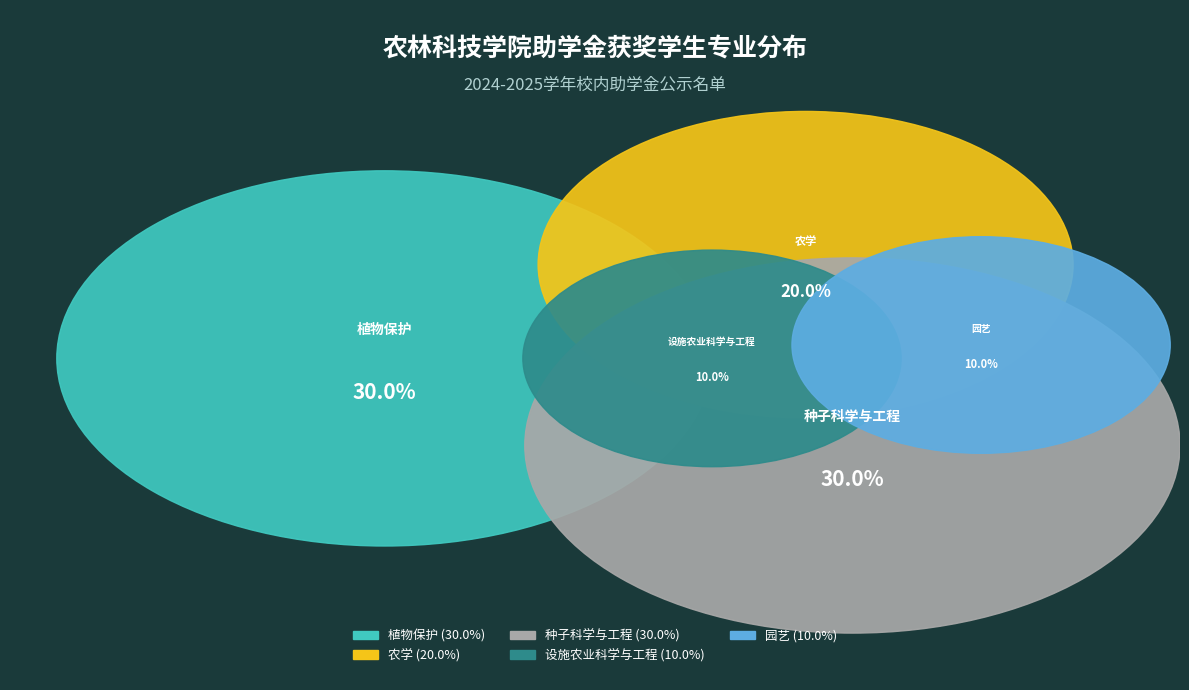

Does any single category account for the majority?

No